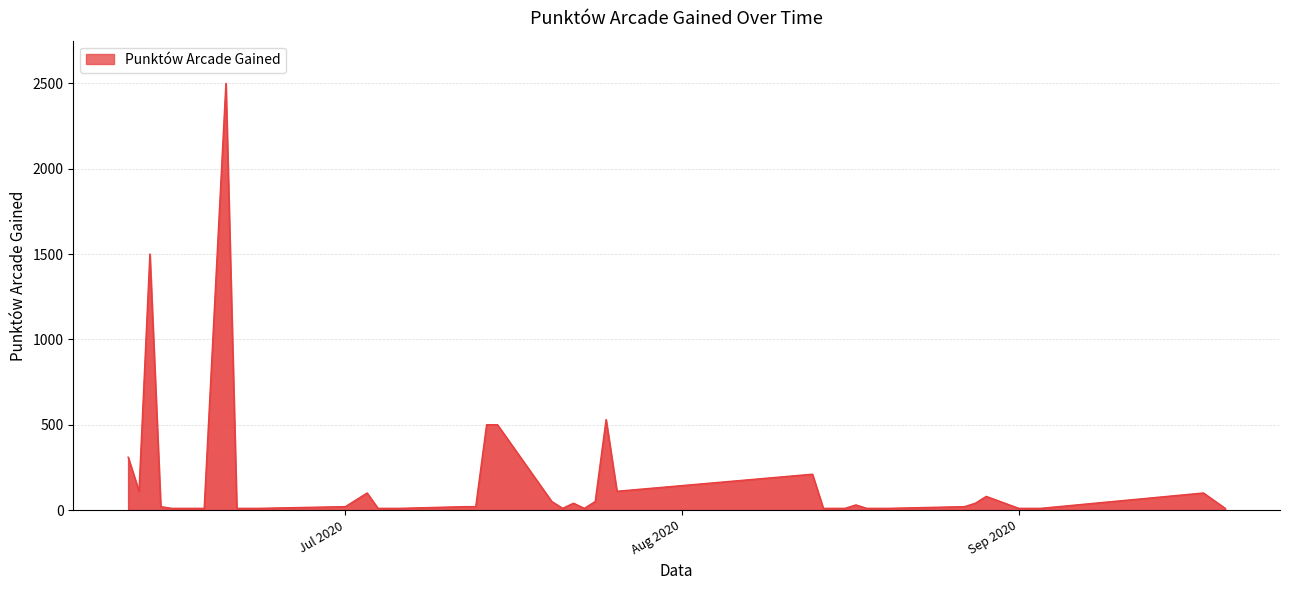

How many categories are shown in the chart?

40